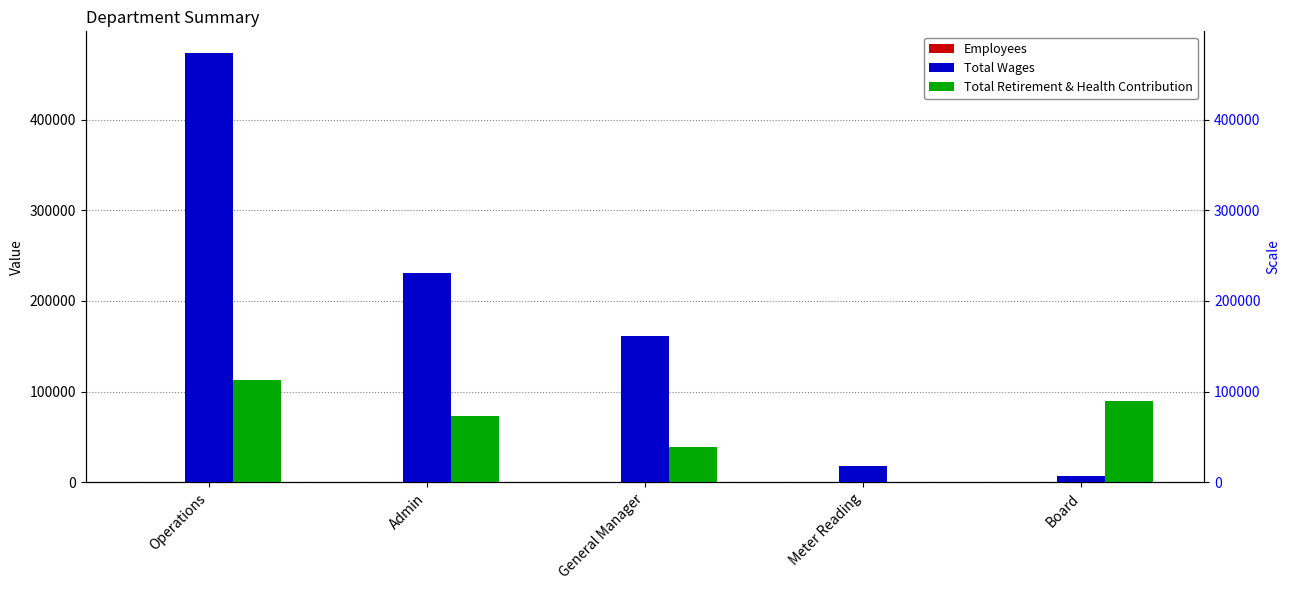

Between Admin and Operations, which is larger?

Operations